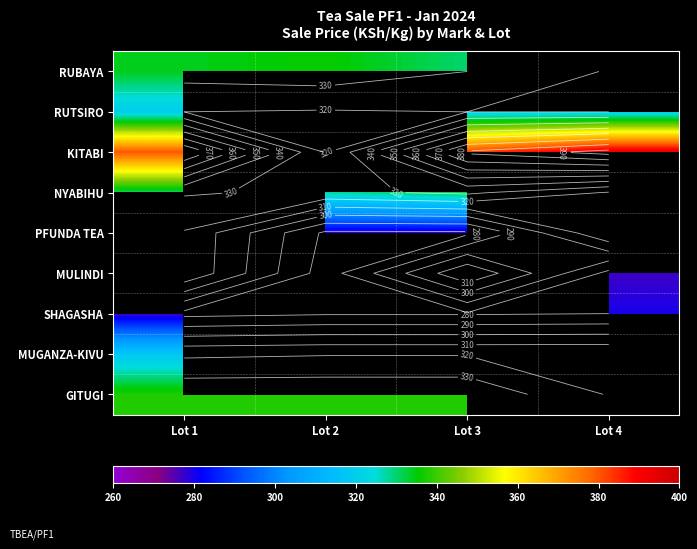

What is the minimum value for GITUGI?

338.0